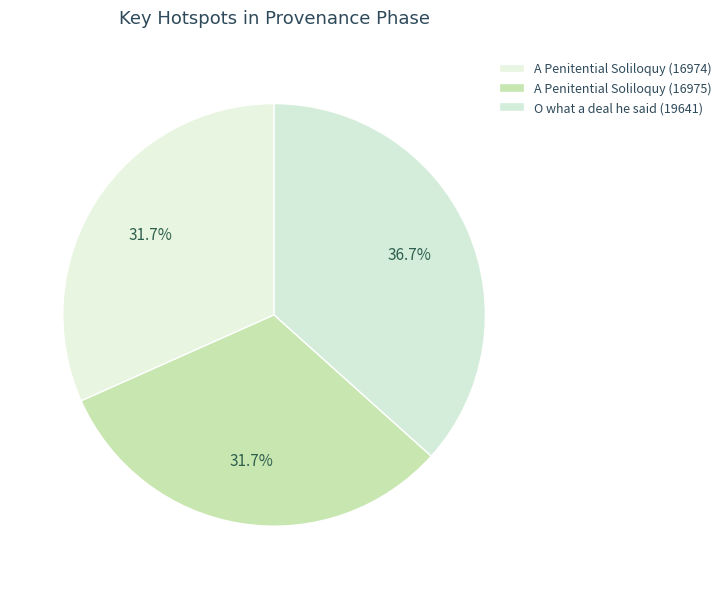

How many slices are in this pie chart?

3